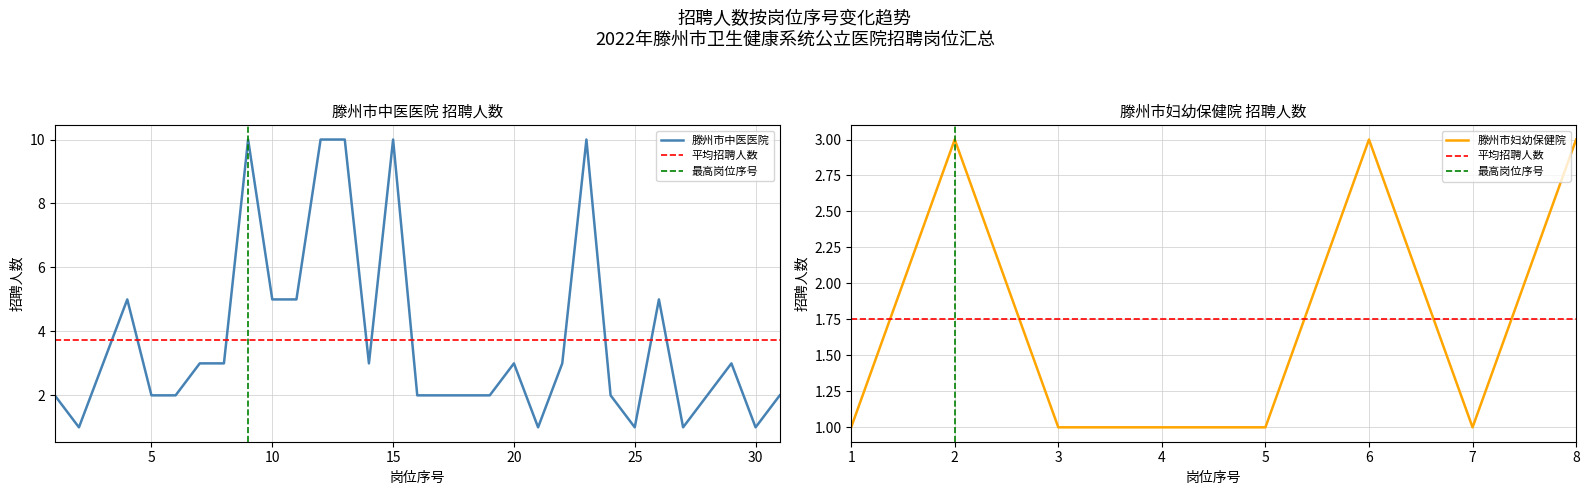

What is the change in value from 29 to 31?

-1